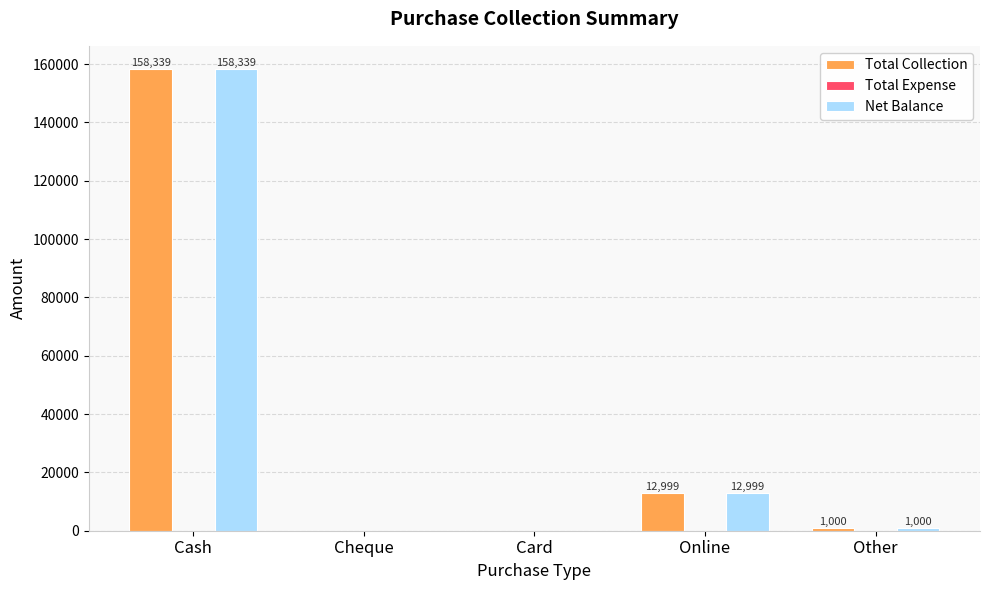

At which category is the sum across all series the highest?

Cash